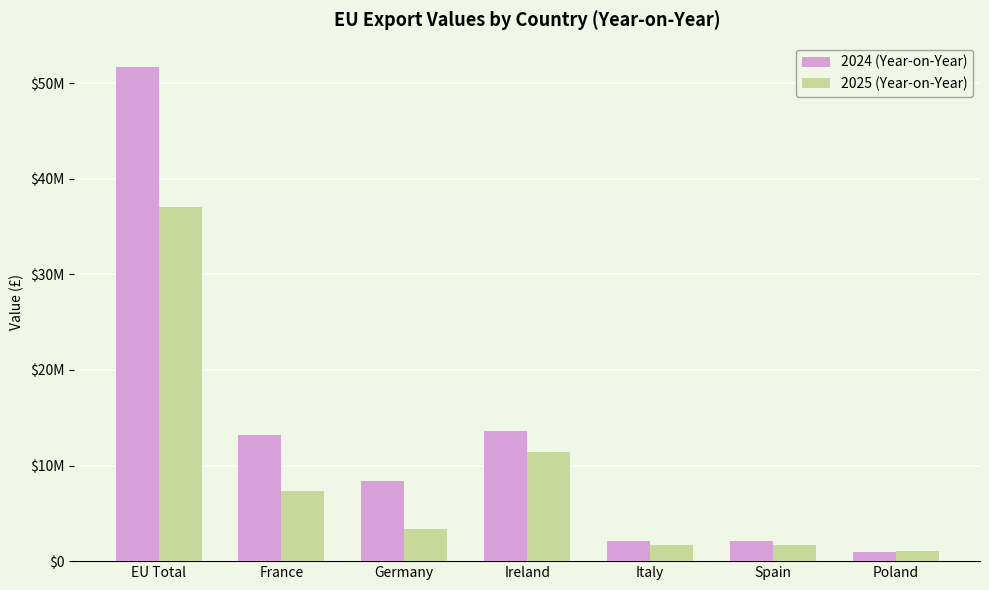

Which has a higher value, Germany or Spain?

Germany